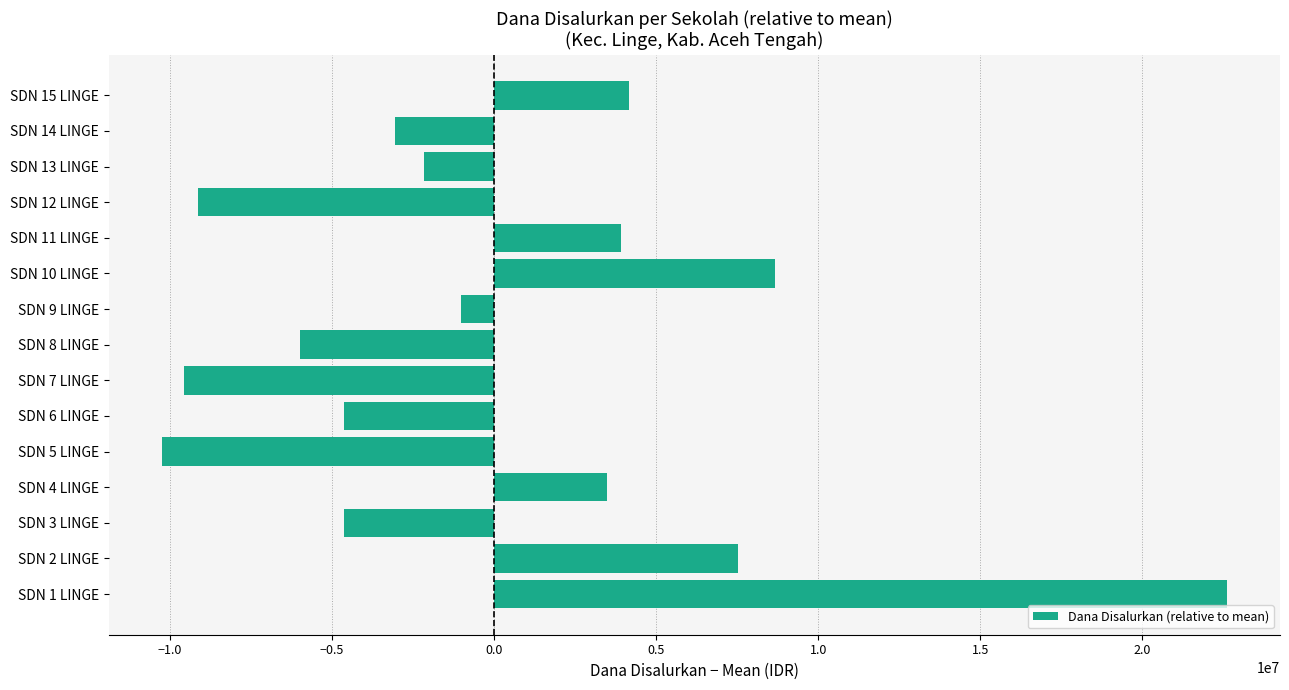

What is the minimum value shown in the chart?

-10245000